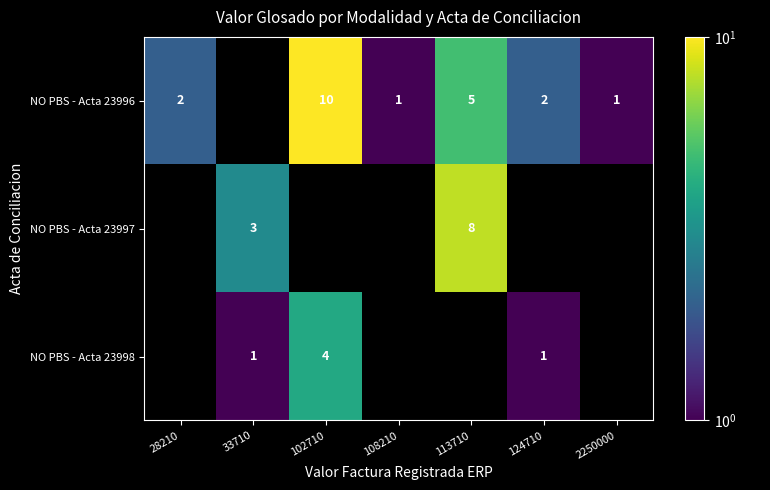

True or false: NO PBS - Acta 23996 has a value of 10 at 102710.

True